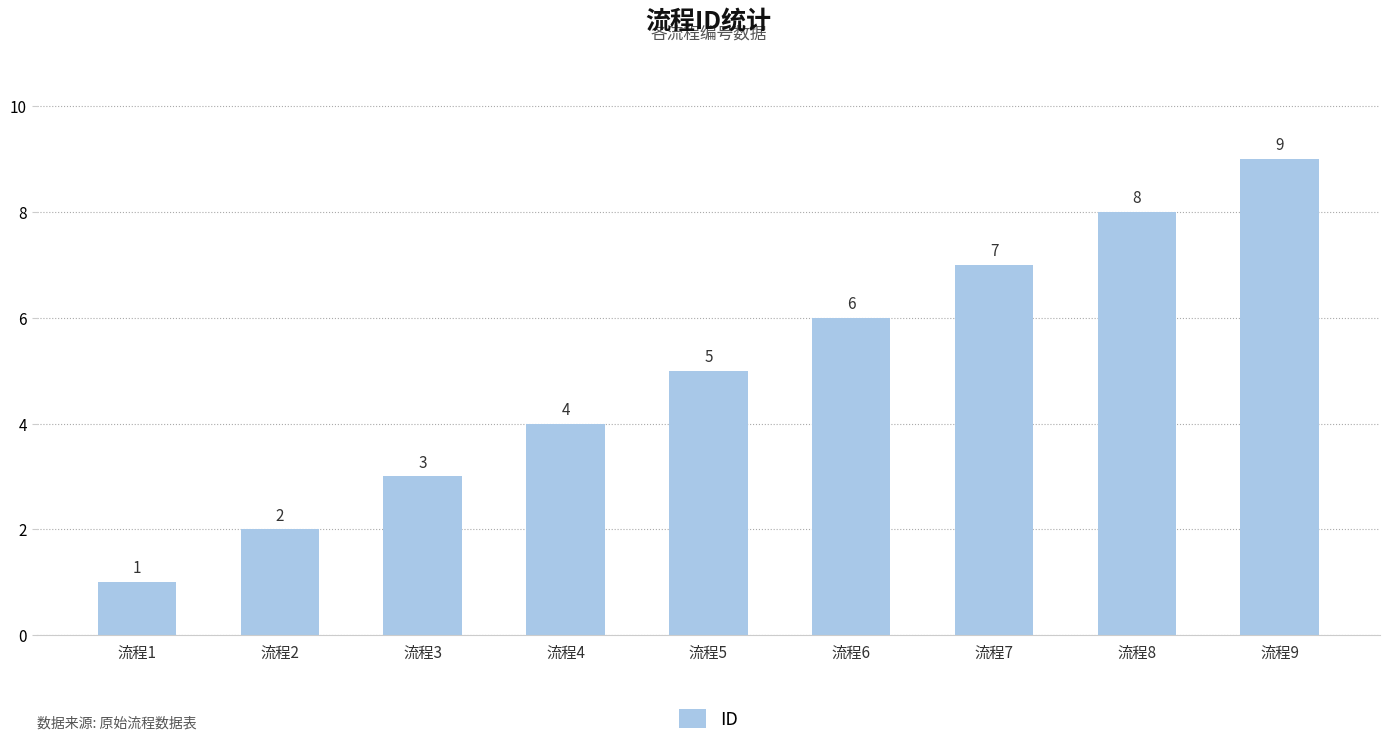

Between 流程4 and 流程1, which is larger?

流程4